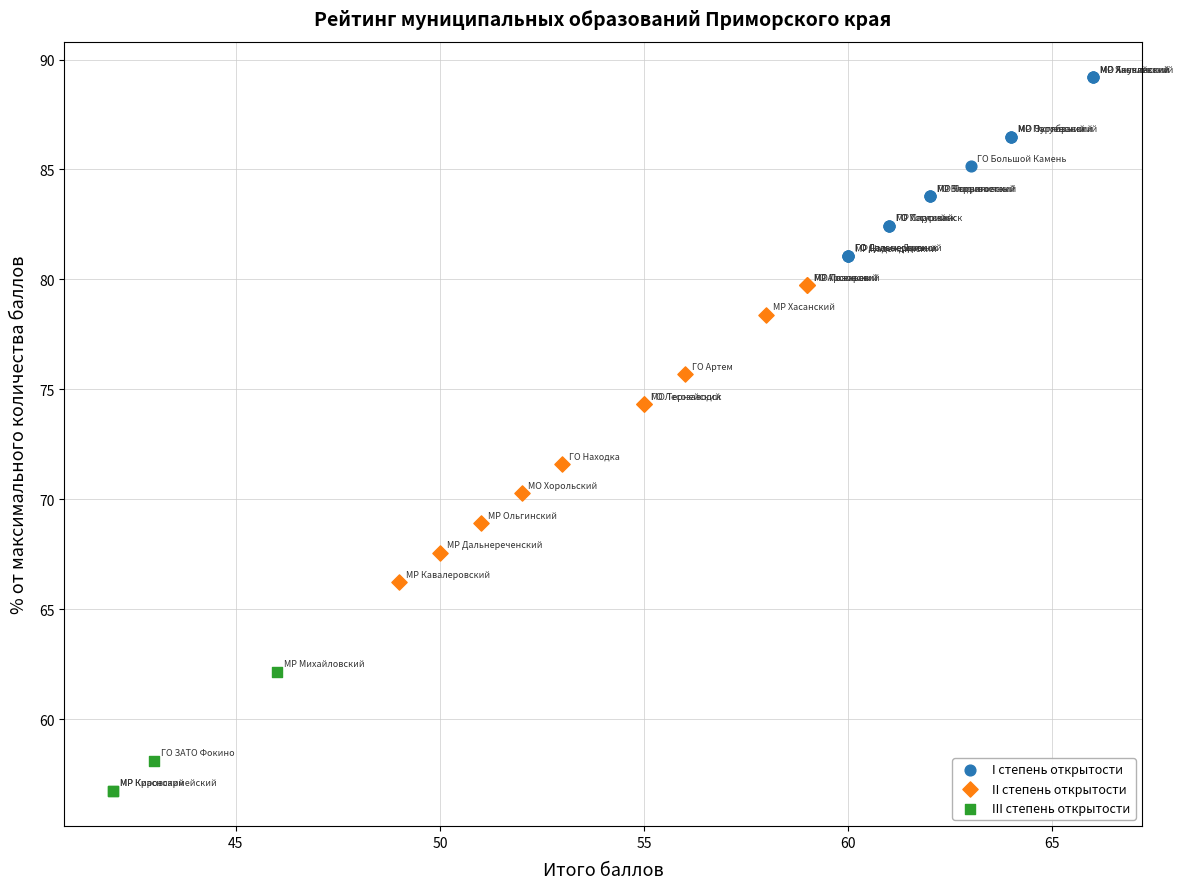

Which series reaches the maximum Y coordinate?

I степень открытости